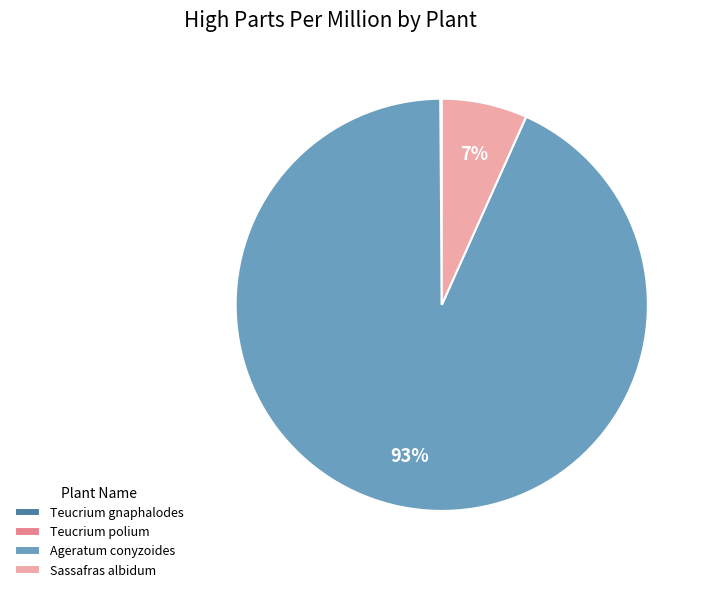

To the nearest percent, what percentage of the pie is Sassafras albidum?

7%